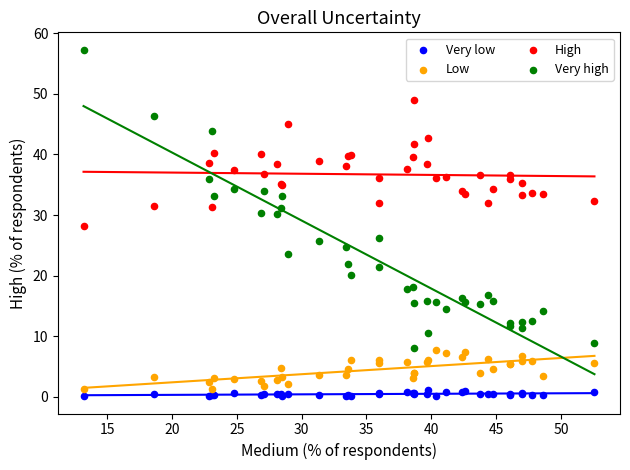

Which series has the widest spread of Y values?

Very high